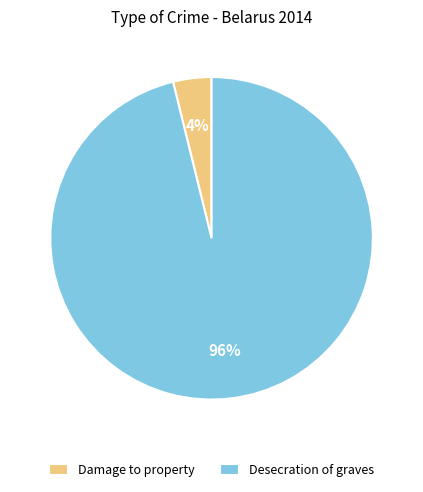

What is the largest slice in the pie chart?

Desecration of graves